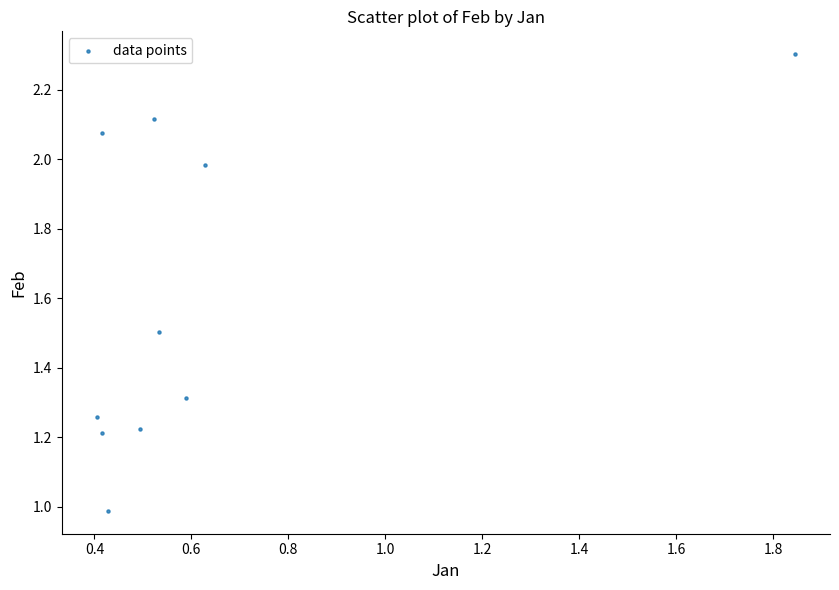

What is the range of X values (max minus min)?

1.4